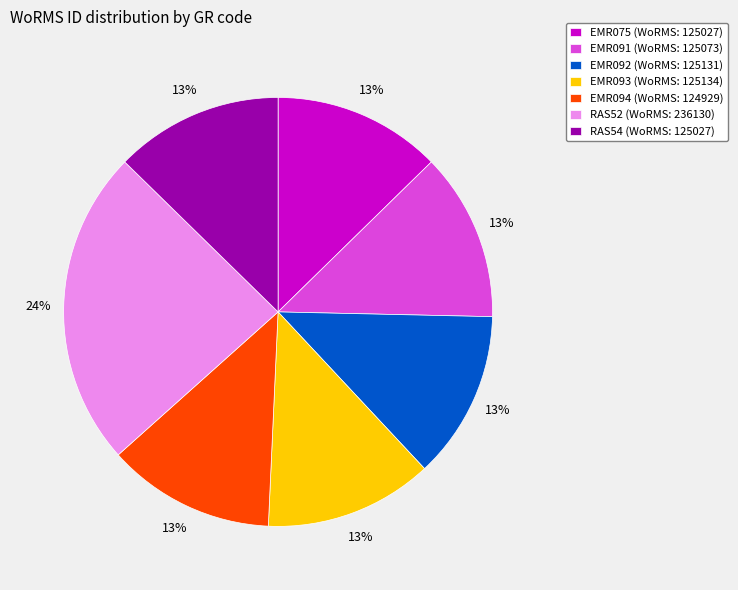

Combined, do RAS52 (WoRMS: 236130) and RAS54 (WoRMS: 125027) account for over 50%?

No